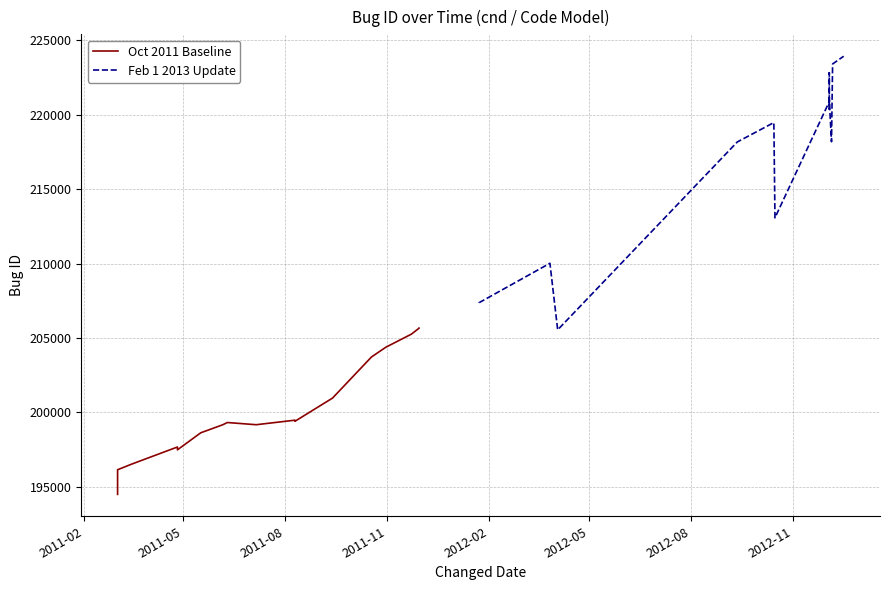

At which label does Oct 2011 Baseline reach its minimum?

2011-02